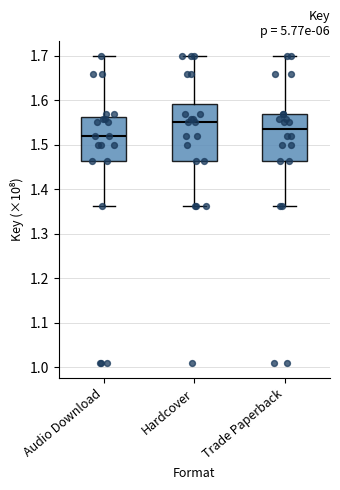

Reading left to right, transcribe this box plot: for each box, give where its median line is, the range the box spans, and where its two whiskers end, as read against the y-axis. The values are not printed on the chart, so give them approximately, as read against the axis.

Audio Download: median 1.52, box 1.46 to 1.56, whiskers 1.36 to 1.70
Hardcover: median 1.55, box 1.46 to 1.59, whiskers 1.36 to 1.70
Trade Paperback: median 1.54, box 1.46 to 1.57, whiskers 1.36 to 1.70